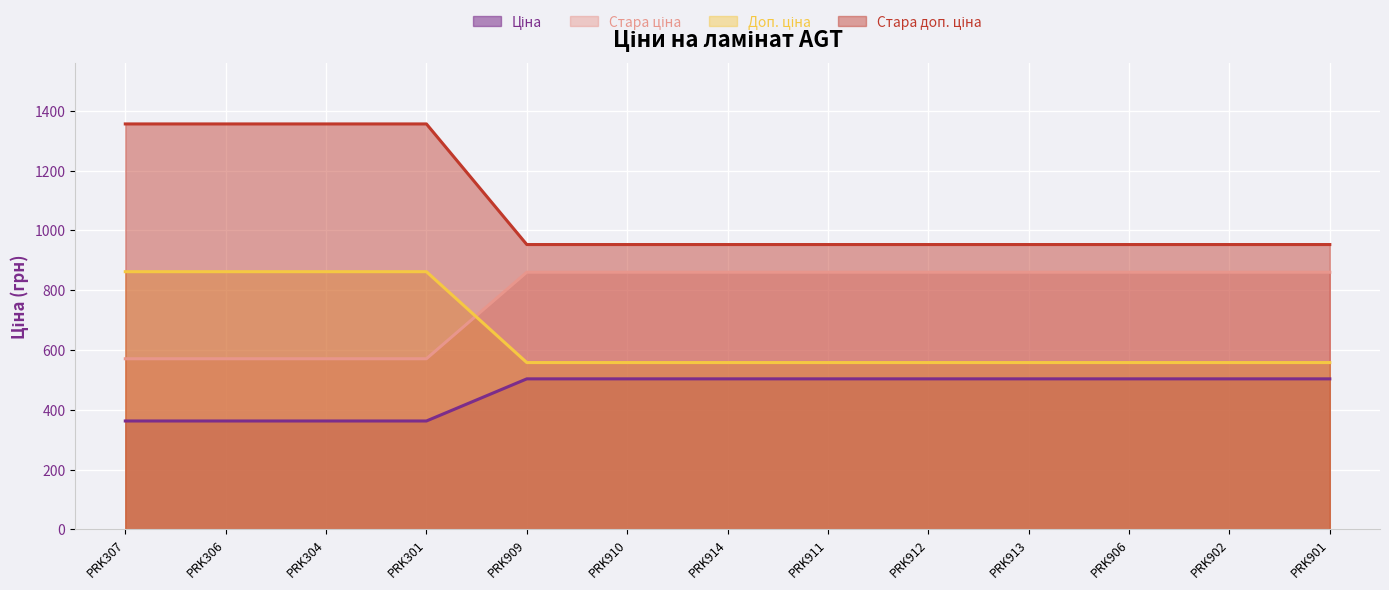

What is the spread (max minus min) of values at PRK304?

993.8